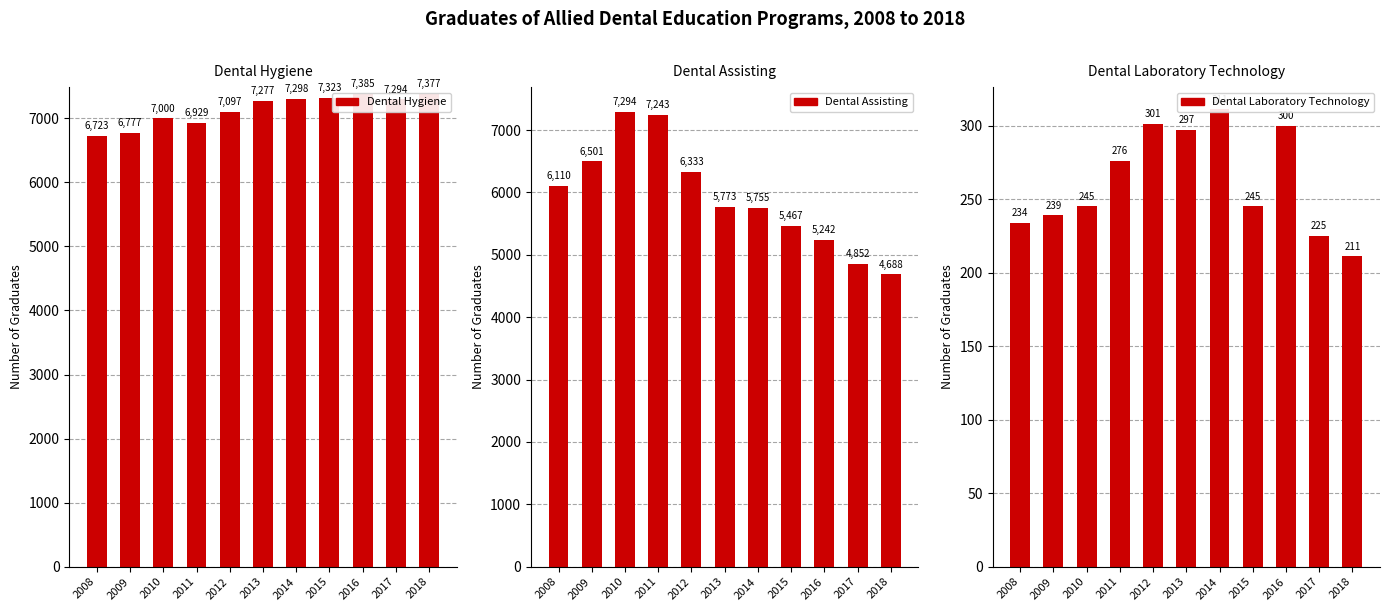

Reading left to right, list all the values displayed in this chart.

Dental Hygiene: 2008=6723	2009=6777	2010=7000	2011=6929	2012=7097	2013=7277	2014=7298	2015=7323	2016=7385	2017=7294	2018=7377
Dental Assisting: 2008=6110	2009=6501	2010=7294	2011=7243	2012=6333	2013=5773	2014=5755	2015=5467	2016=5242	2017=4852	2018=4688
Dental Laboratory Technology: 2008=234	2009=239	2010=245	2011=276	2012=301	2013=297	2014=311	2015=245	2016=300	2017=225	2018=211